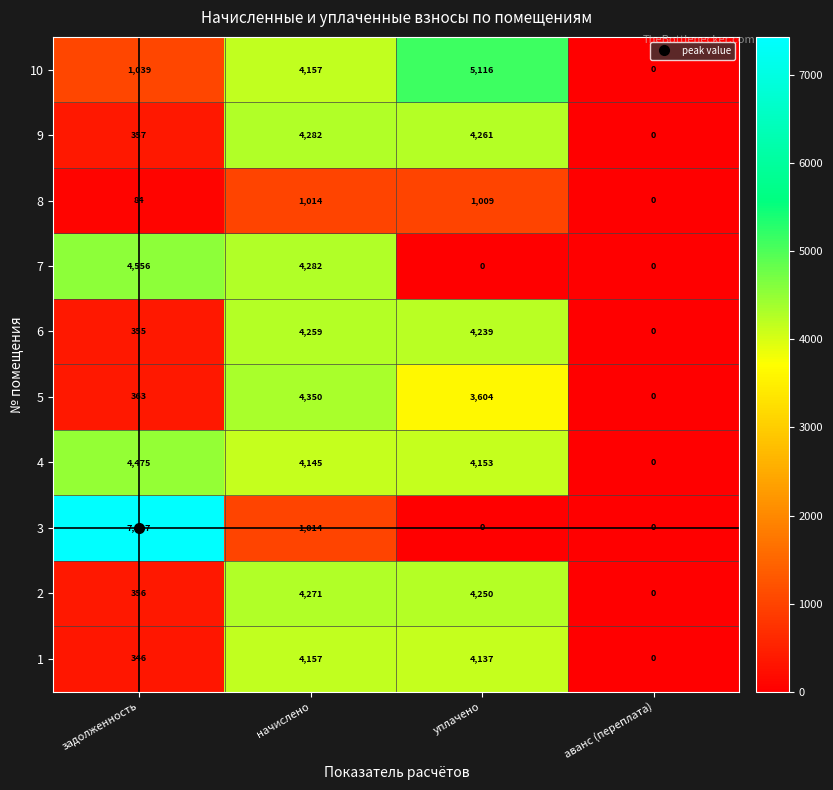

How many values in 8 are above zero?

3